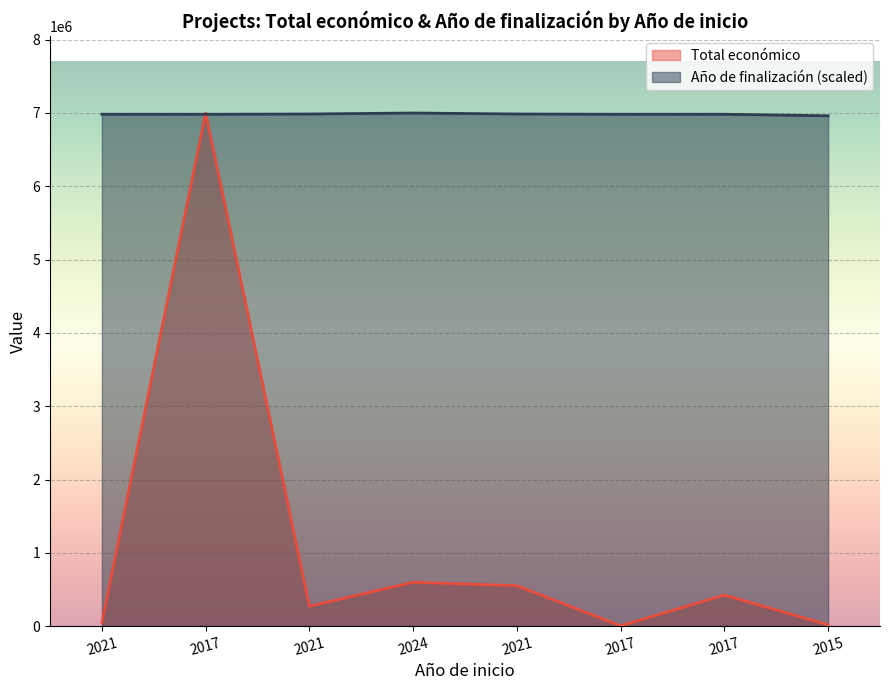

Where do Año de finalización and Total económico first cross each other?

2021 and 2017